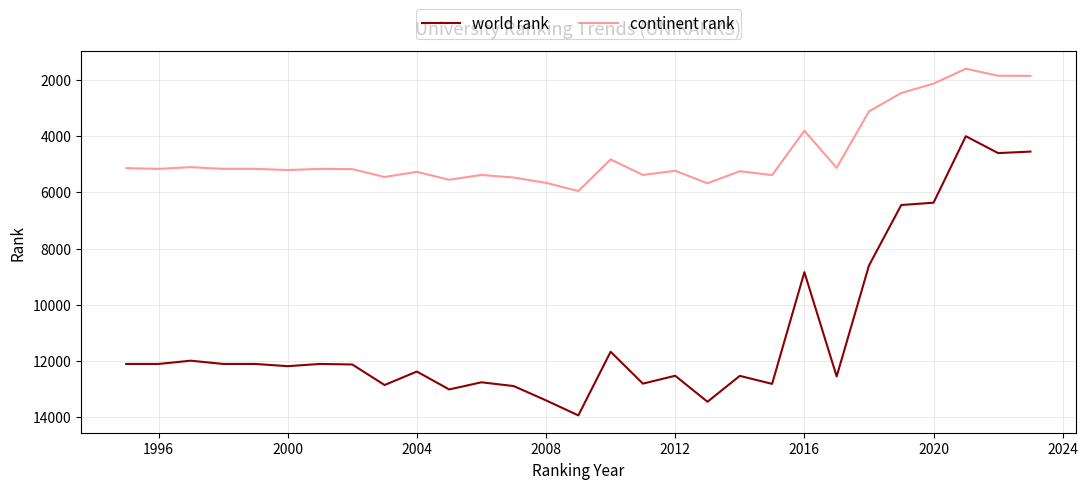

Which series has the largest range (max minus min)?

world rank